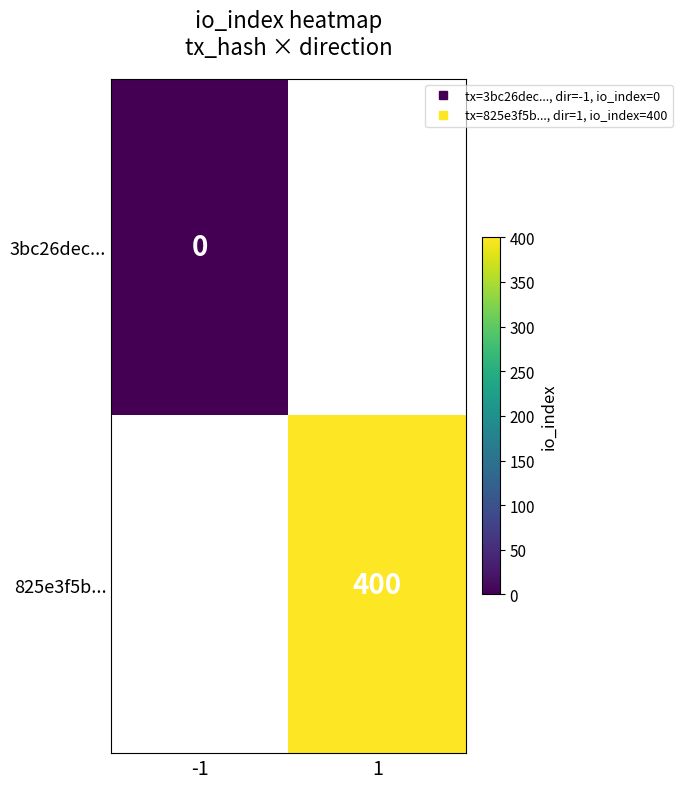

Is it true that 3bc26dec... equals 0.0 at -1?

True